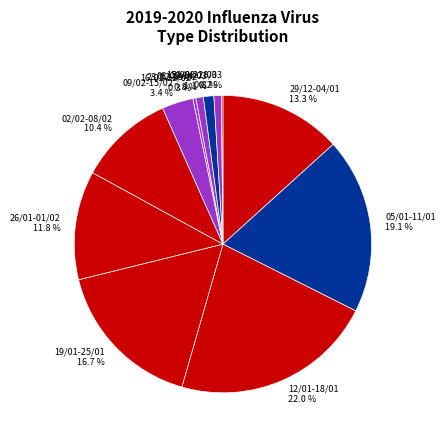

Which slice is the largest?

12/01-18/01